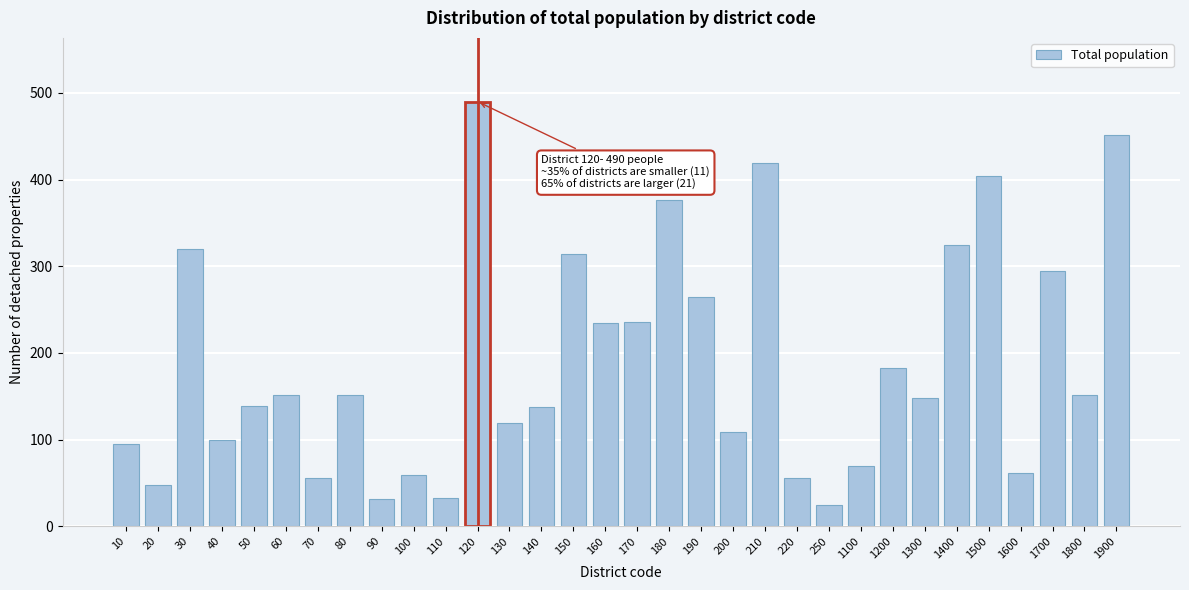

At which label is the value closest to 257?

190